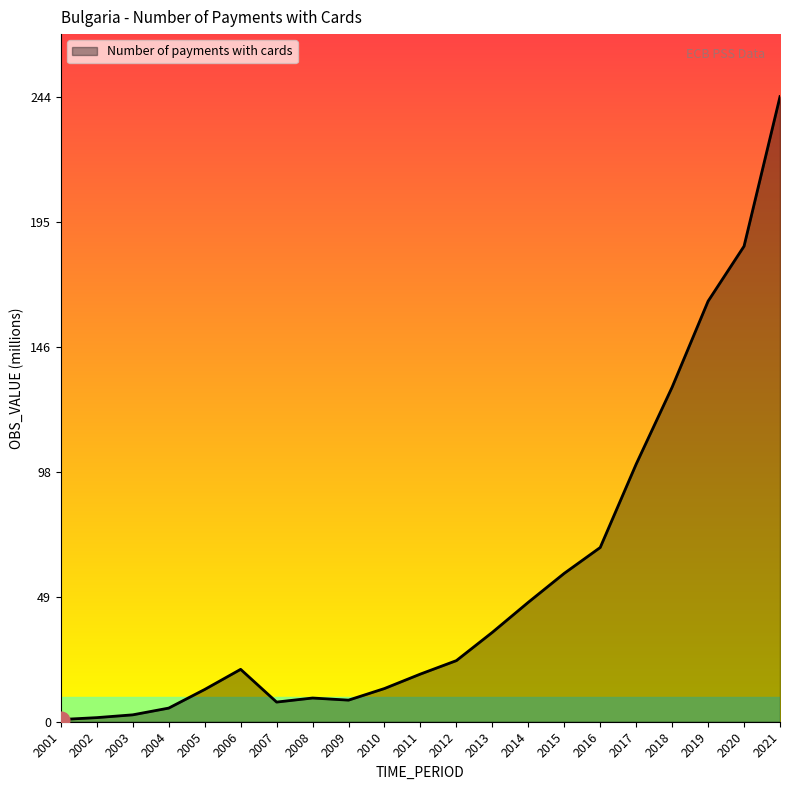

True or false: the data has more than 0 interior local peaks.

True